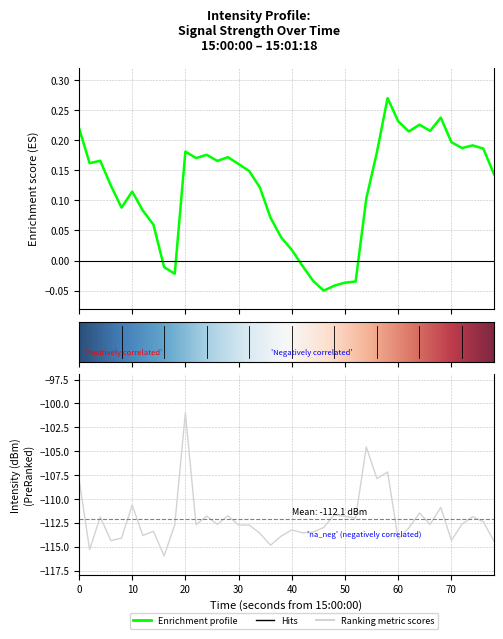

Reading left to right, list all the values displayed in this chart.

-107.9	-115.3	-111.9	-114.4	-114.1	-110.6	-113.8	-113.4	-115.9	-112.7	-101.0	-112.7	-111.8	-112.6	-111.7	-112.7	-112.7	-113.6	-114.8	-113.9	-113.2	-113.5	-113.5	-113.0	-111.6	-111.8	-112.0	-104.5	-107.9	-107.2	-114.2	-113.0	-111.5	-112.7	-110.9	-114.3	-112.6	-111.8	-112.4	-114.4